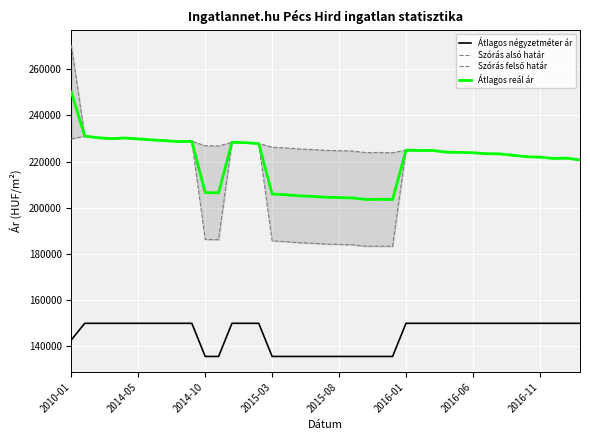

True or false: Szórás felső határ and Átlagos négyzetméter ár intersect in this chart.

False